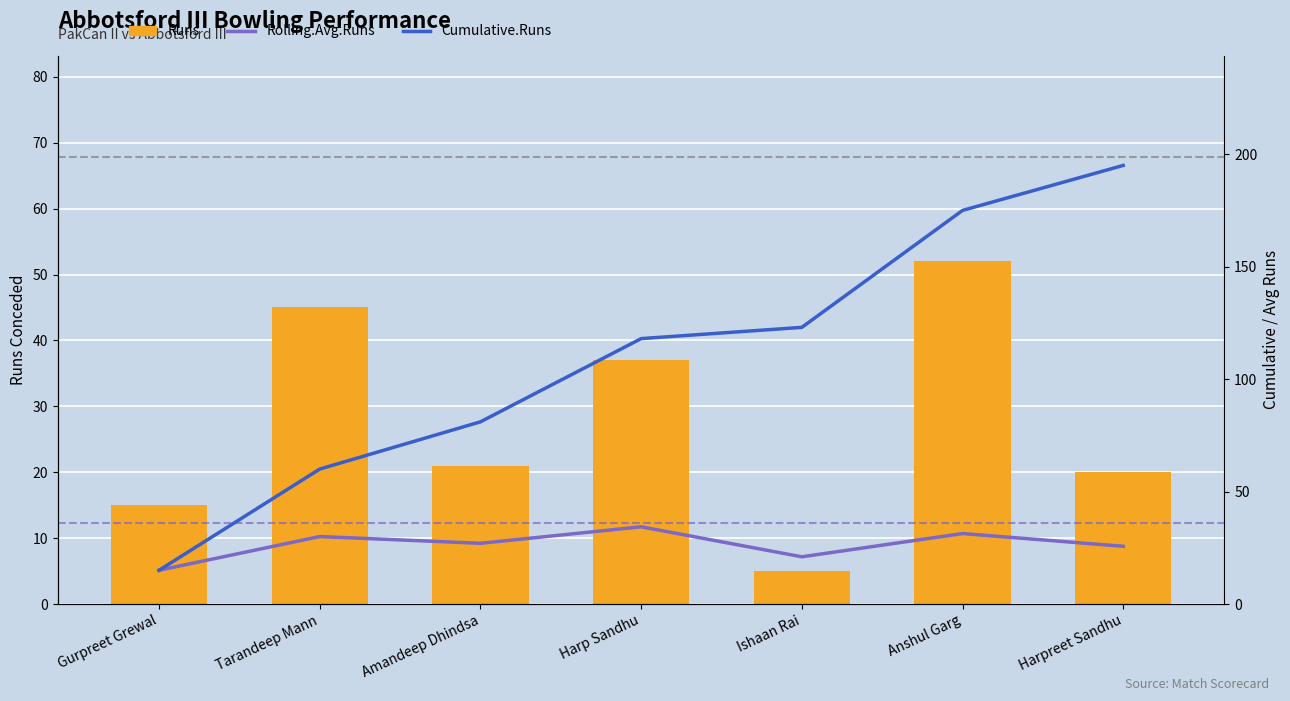

Is the value of Runs at Gurpreet Grewal greater than the value of Rolling.Avg.Runs at Harpreet Sandhu?

No